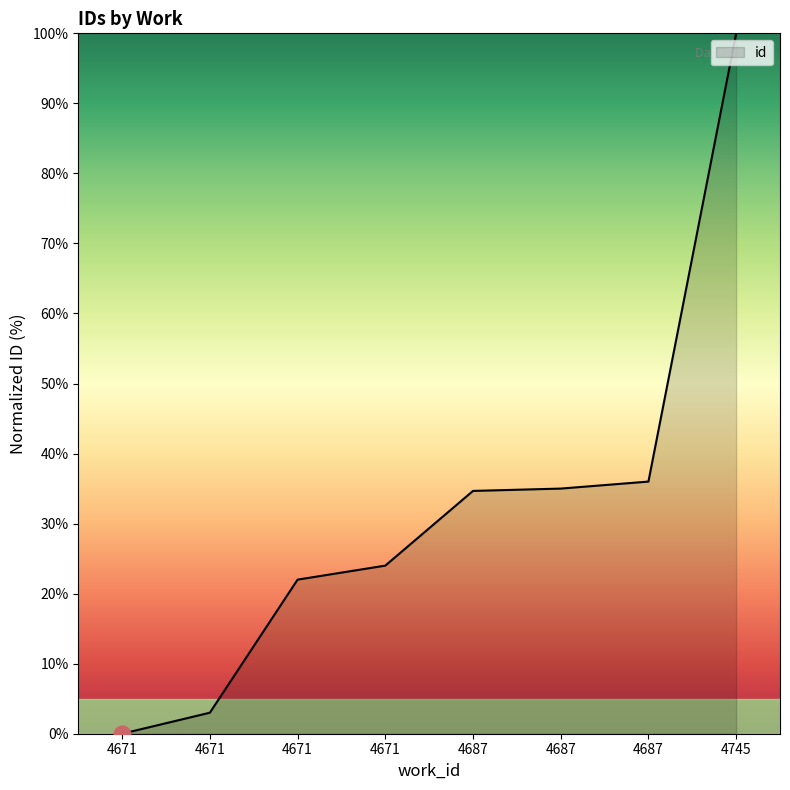

Is this an area chart (filled region under the line)?

Yes